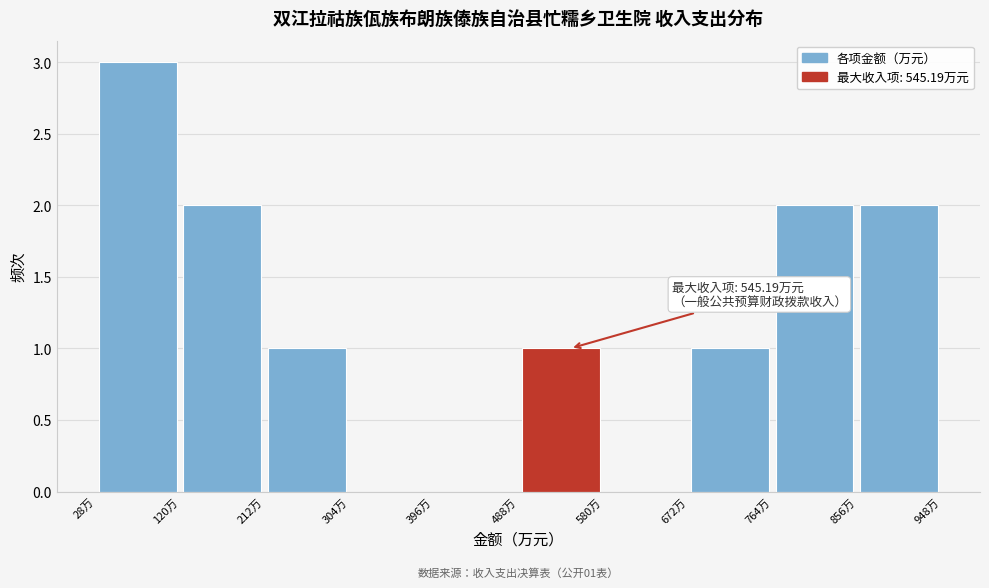

Which range on the x-axis has the tallest bar?

30 to 120